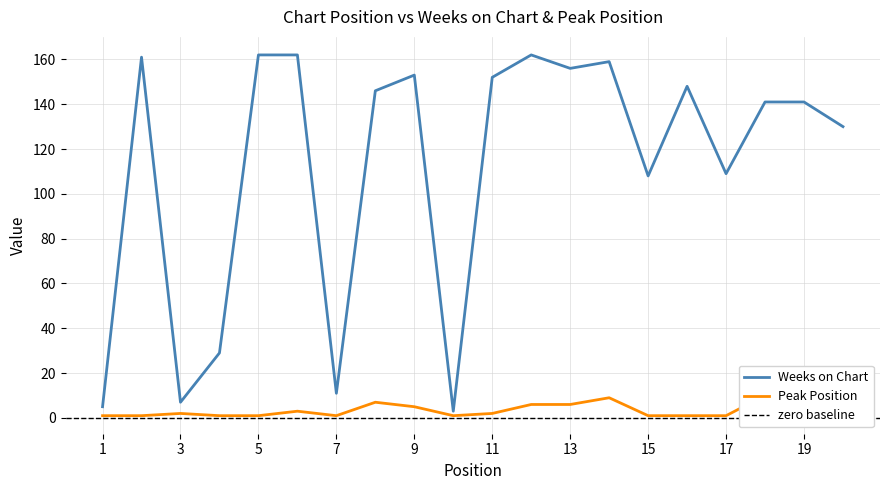

At which category does Peak Position reach its first local valley?

7